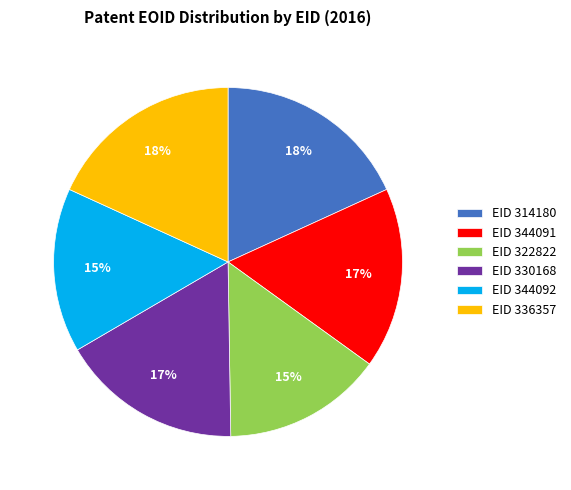

Approximately how many times larger is the value at EID 330168 compared to EID 322822?

1.1